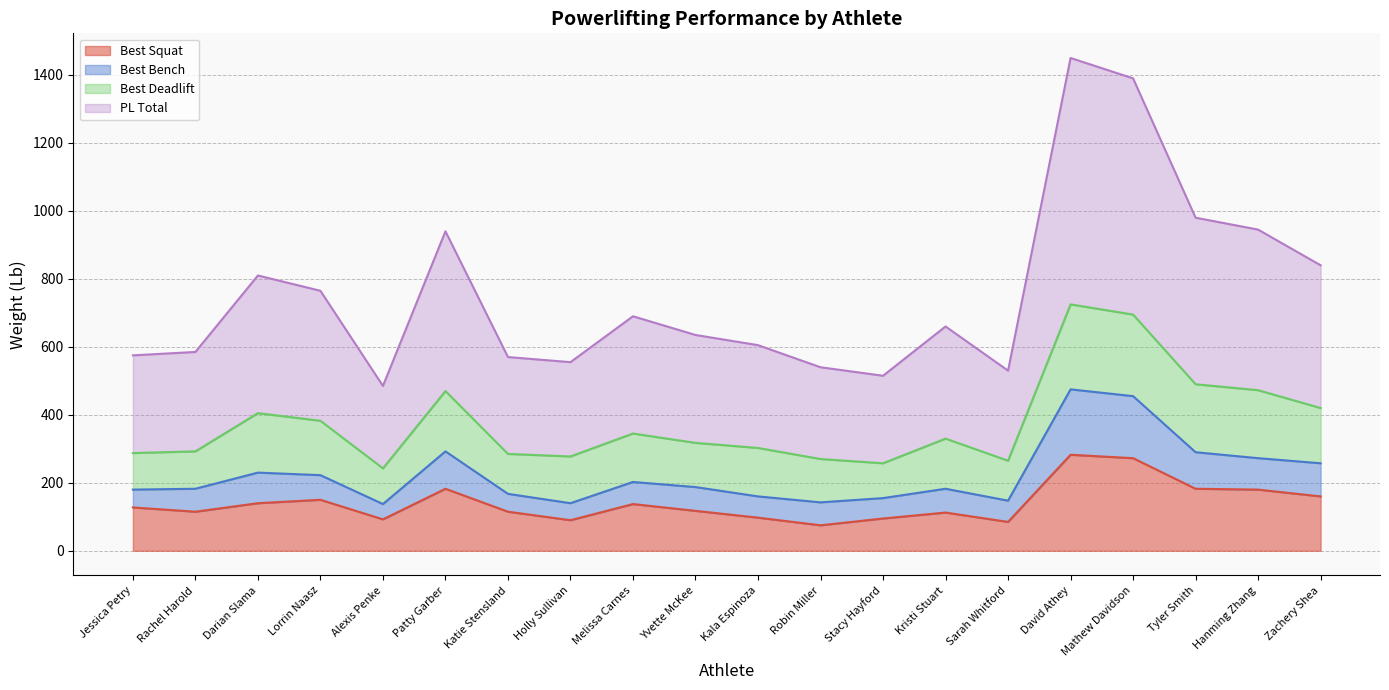

How many lines are shown in the chart?

4